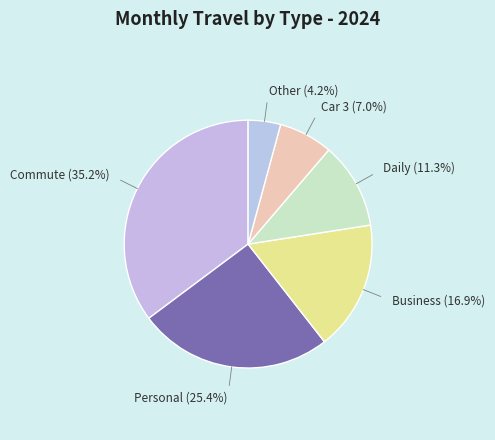

Which category has the biggest portion of the pie?

Commute